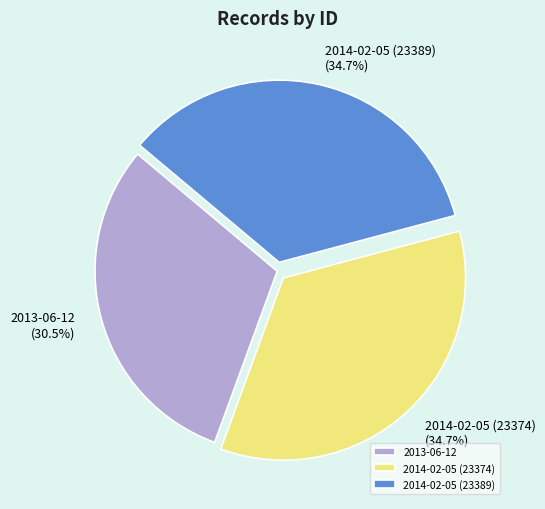

Which has a higher value, 2014-02-05 (23389) or 2013-06-12?

2014-02-05 (23389)